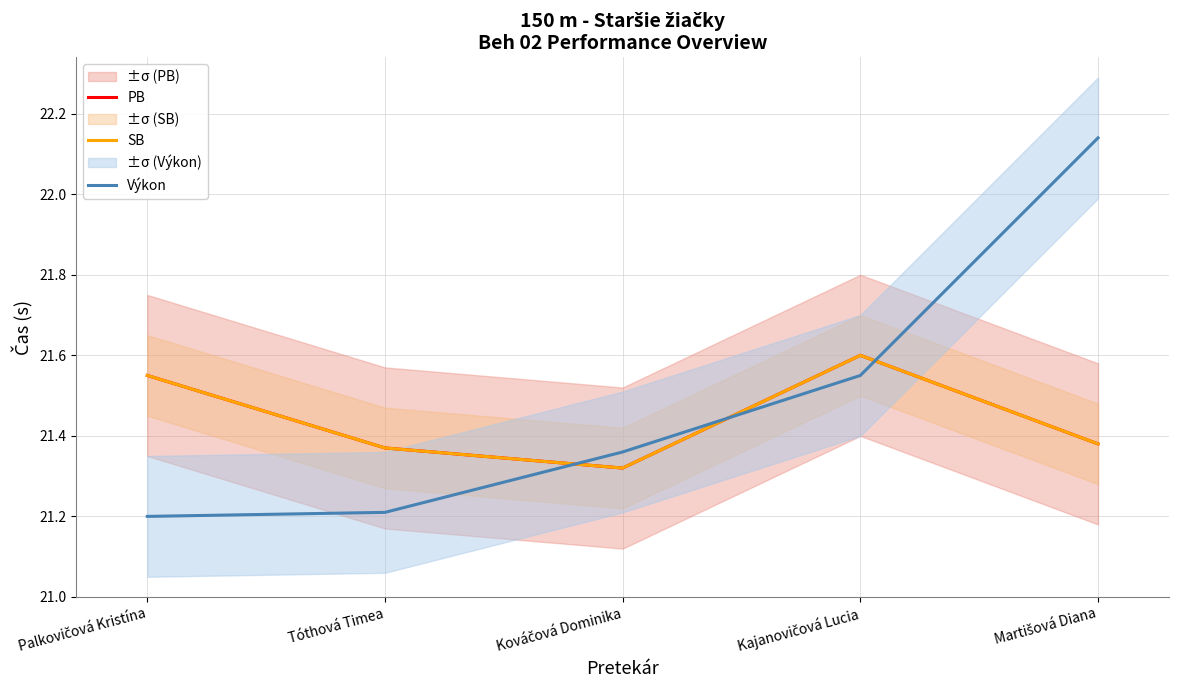

What is the value of the Výkon point at the 4th from the left?

21.6